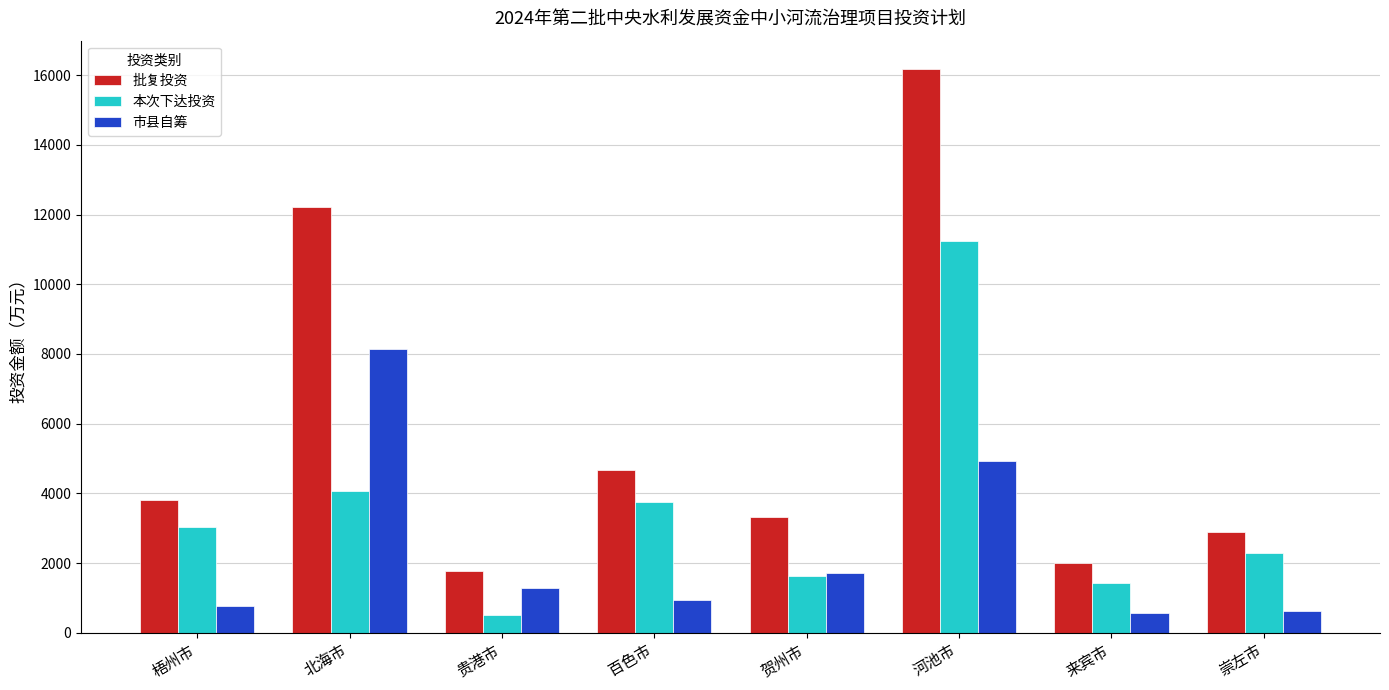

Where is 市县自筹 nearest to the value 4347?

河池市